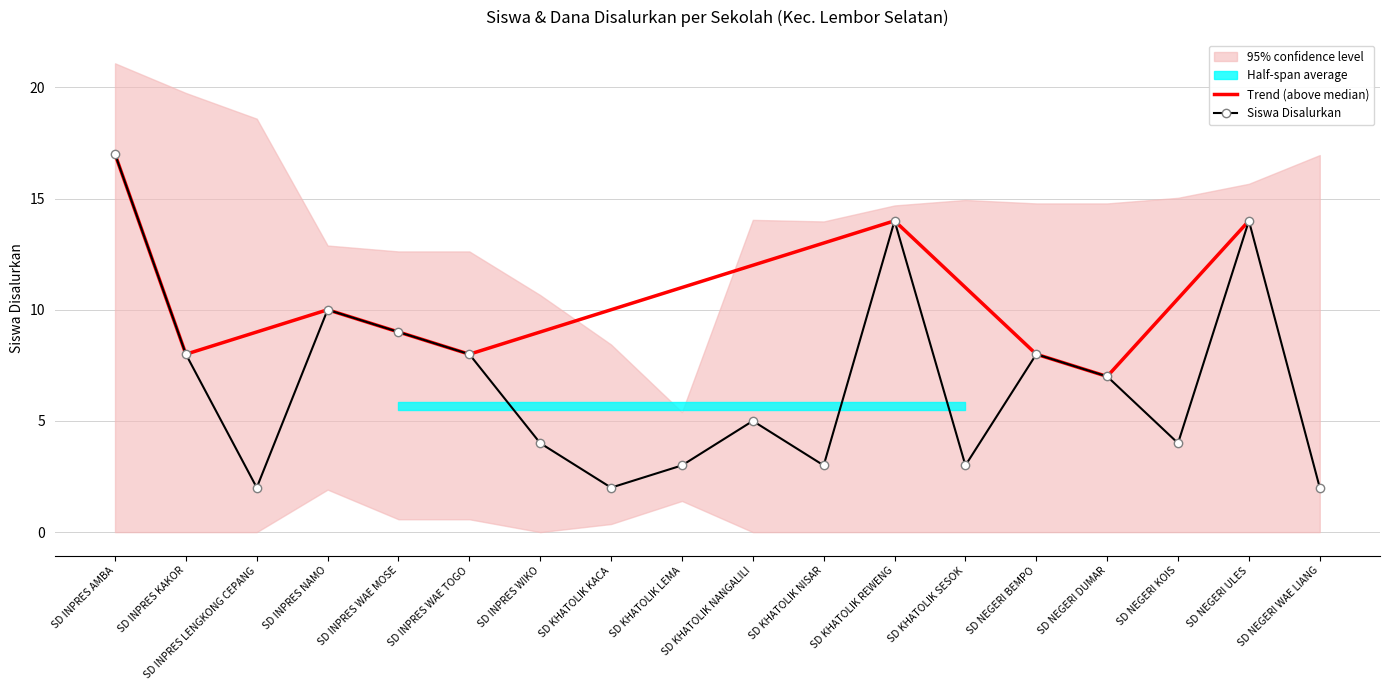

True or false: there are more than 2 points higher than both neighbors.

True